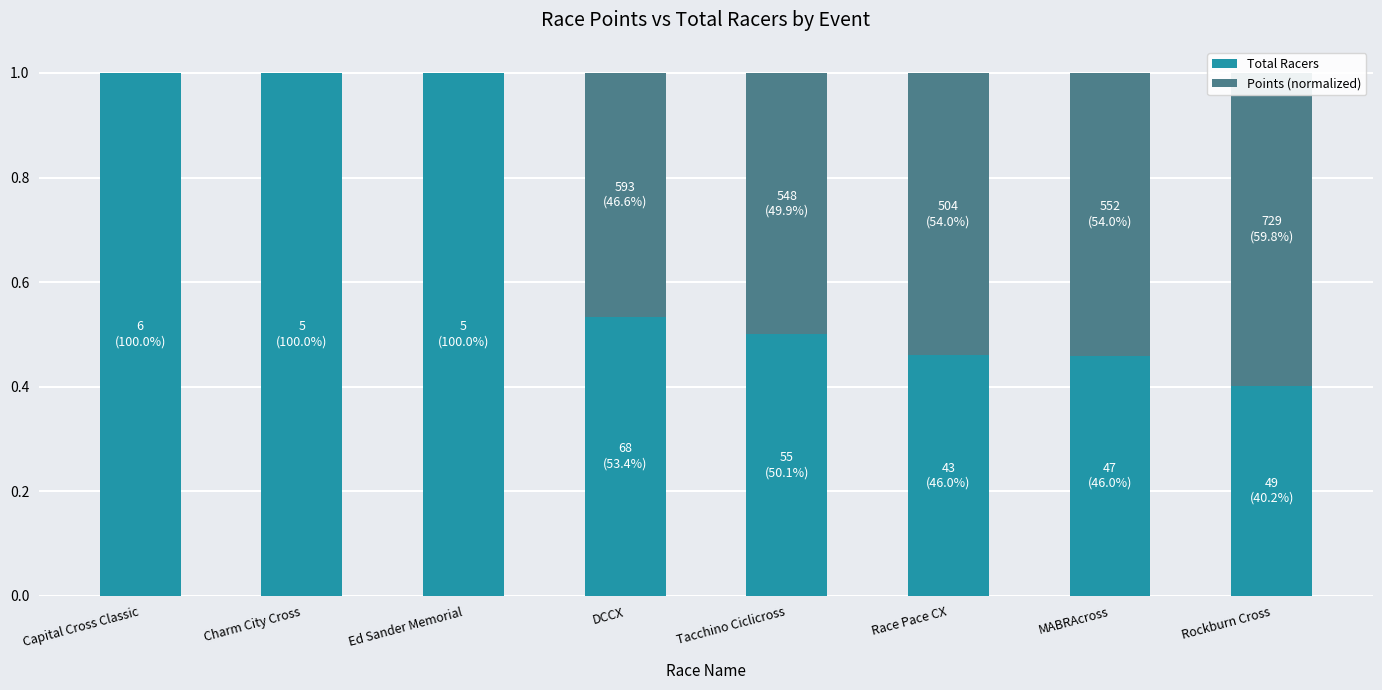

The value of Total Racers at DCCX is 0.5. True or false?

True